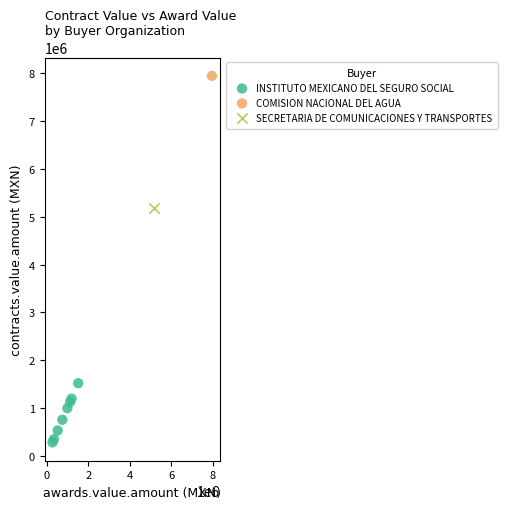

What are all the series names shown in the legend?

INSTITUTO MEXICANO DEL SEGURO SOCIAL, COMISION NACIONAL DEL AGUA, SECRETARIA DE COMUNICACIONES Y TRANSPORTES